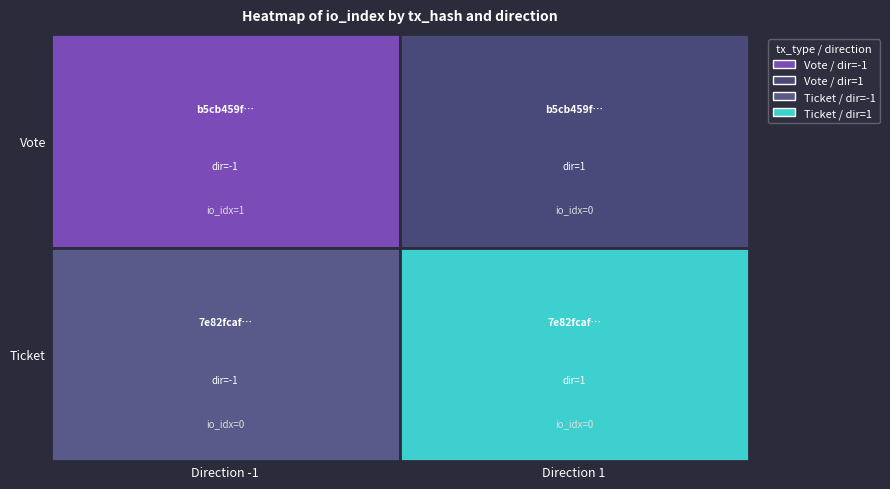

What value does the b5cb459f53caaaf18bd0413947de33bec23098d series have at -1?

1